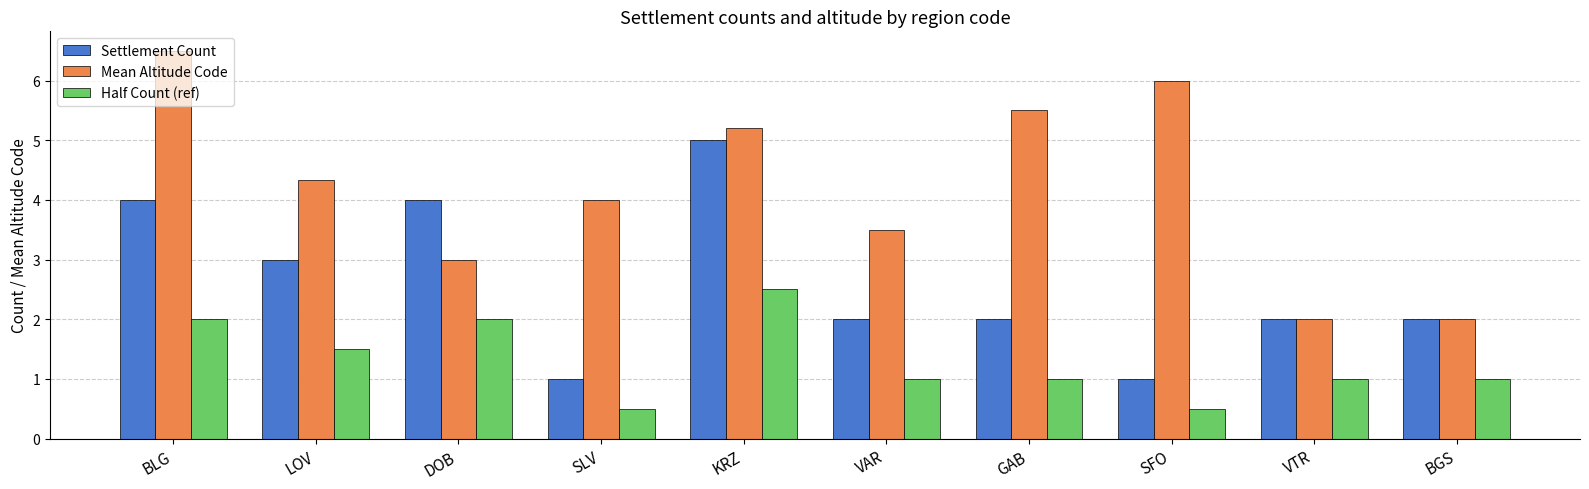

How many data points does each series have?

10